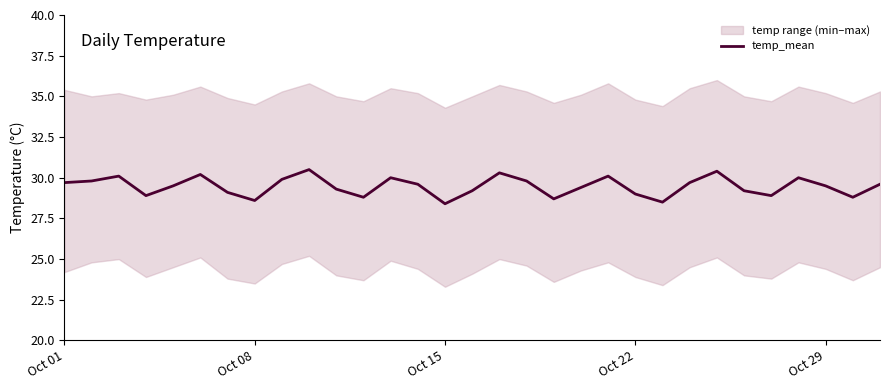

Is it true that temp_mean equals 10.1 at Oct 01?

False